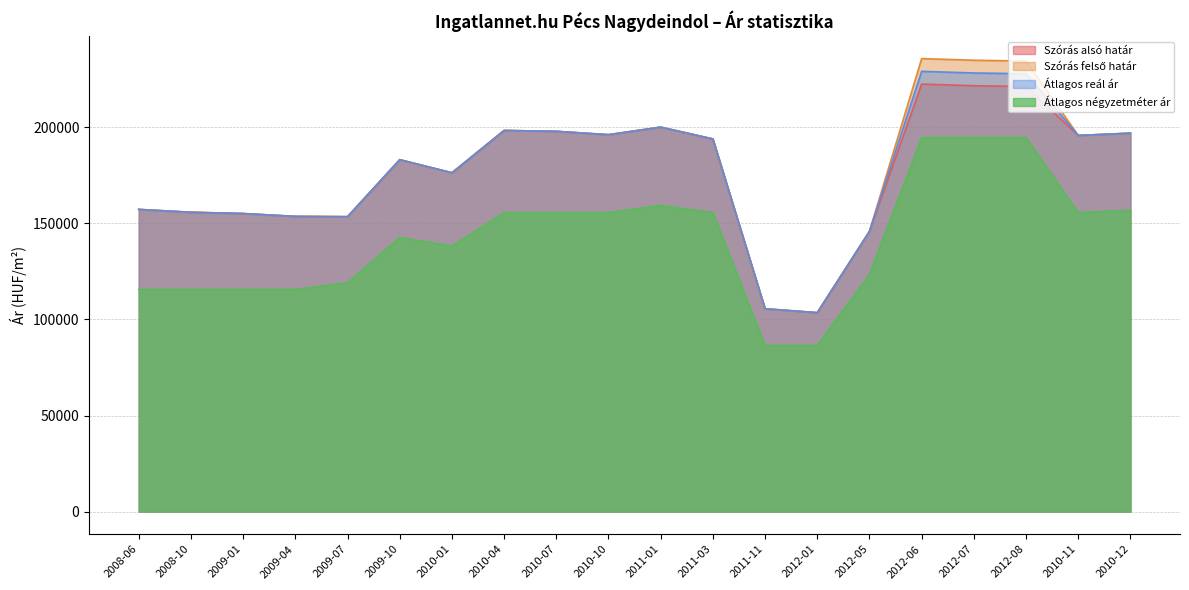

List the series in order of their peak value, highest first.

Szórás felső határ, Átlagos reál ár, Szórás alsó határ, Átlagos négyzetméter ár